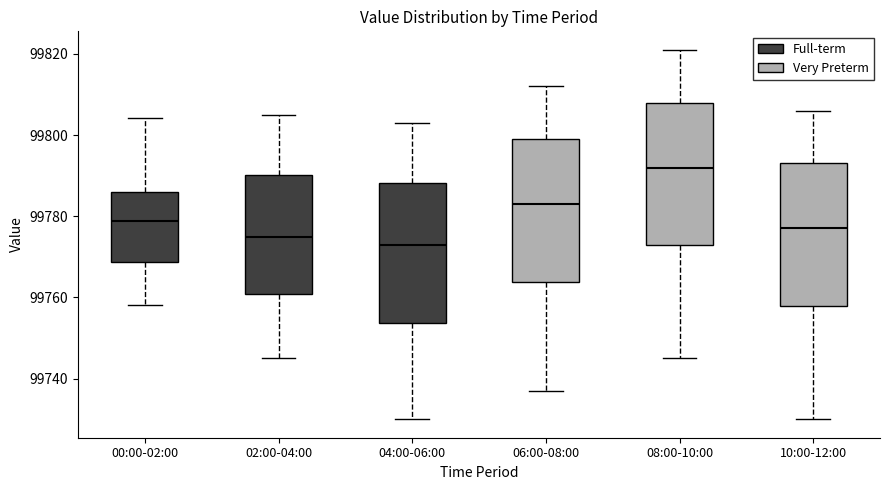

Reading left to right, read every box against the y-axis: the position of its median line, the range the box covers, and the ends of its whiskers. The values are not printed on the chart, so give them approximately, as read against the axis.

00:00-02:00: median 99778, box 99768 to 99786, whiskers 99758 to 99804
02:00-04:00: median 99776, box 99760 to 99790, whiskers 99746 to 99806
04:00-06:00: median 99774, box 99754 to 99788, whiskers 99730 to 99804
06:00-08:00: median 99784, box 99764 to 99800, whiskers 99738 to 99812
08:00-10:00: median 99792, box 99774 to 99808, whiskers 99746 to 99822
10:00-12:00: median 99778, box 99758 to 99794, whiskers 99730 to 99806